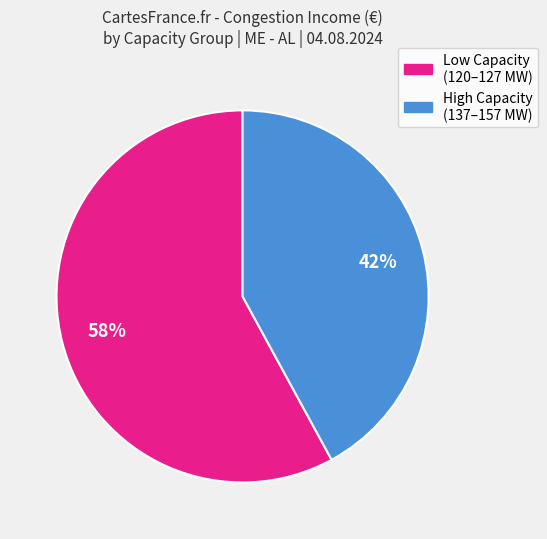

Is there a majority slice in this chart?

Yes